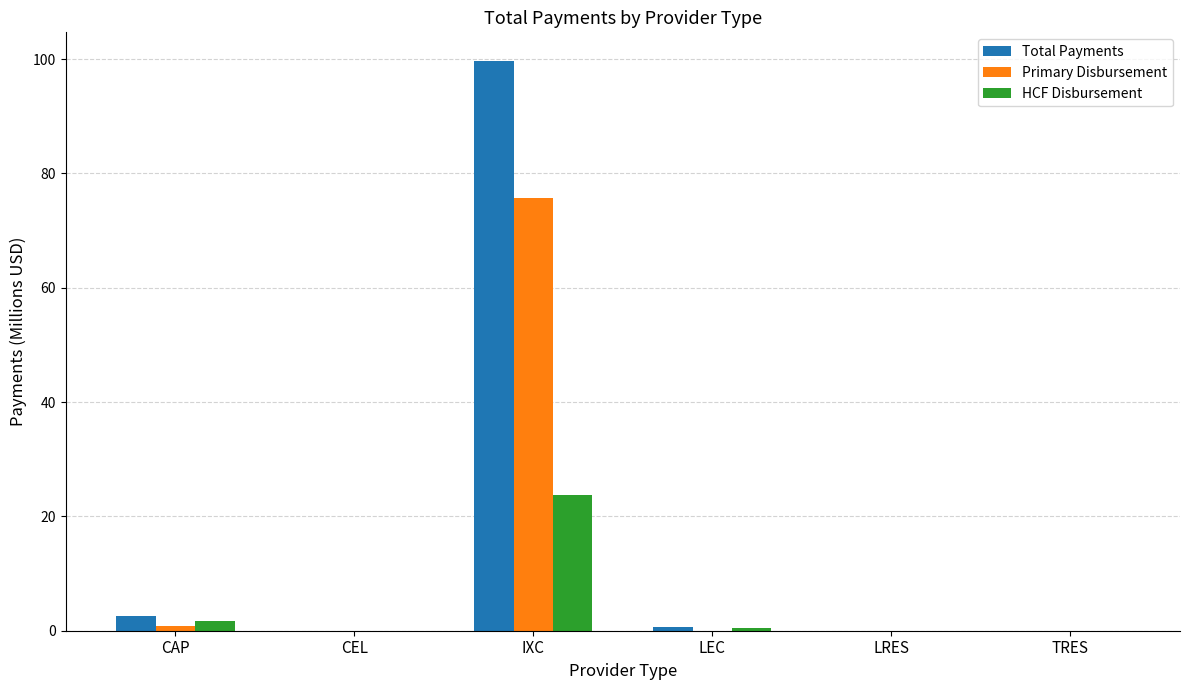

What is the highest value of the Total Payments series?

99.7